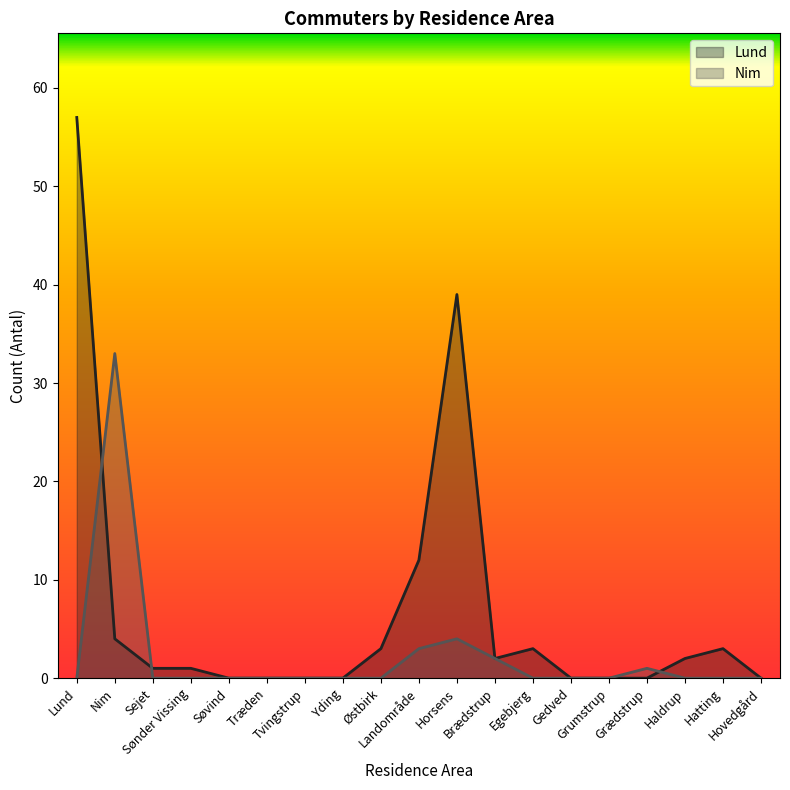

Is it true that Lund equals 2 at Sønder Vissing?

False